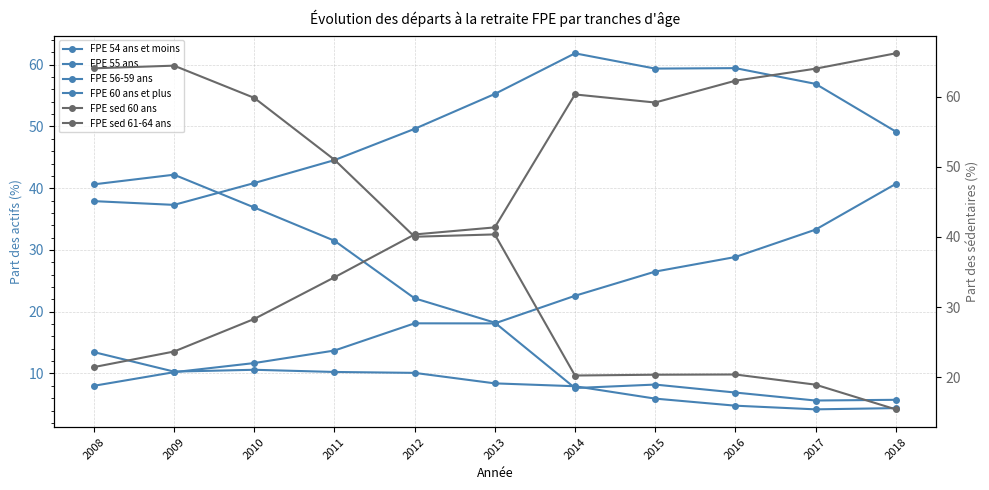

Is it true that FPE 55 ans equals 4.2 at 2016?

False